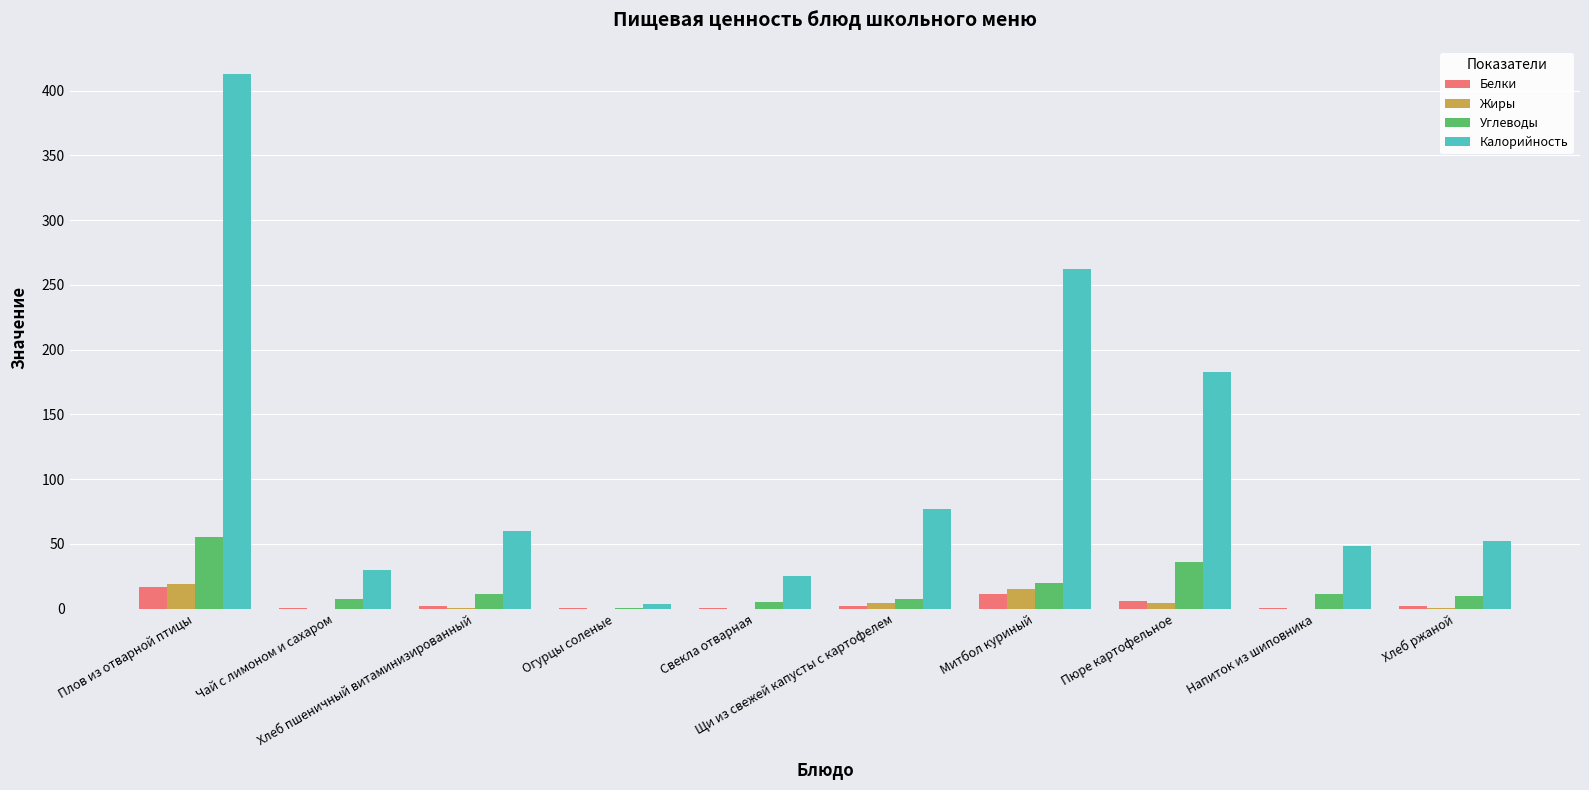

What is the sum of all Калорийность values?

1154.9